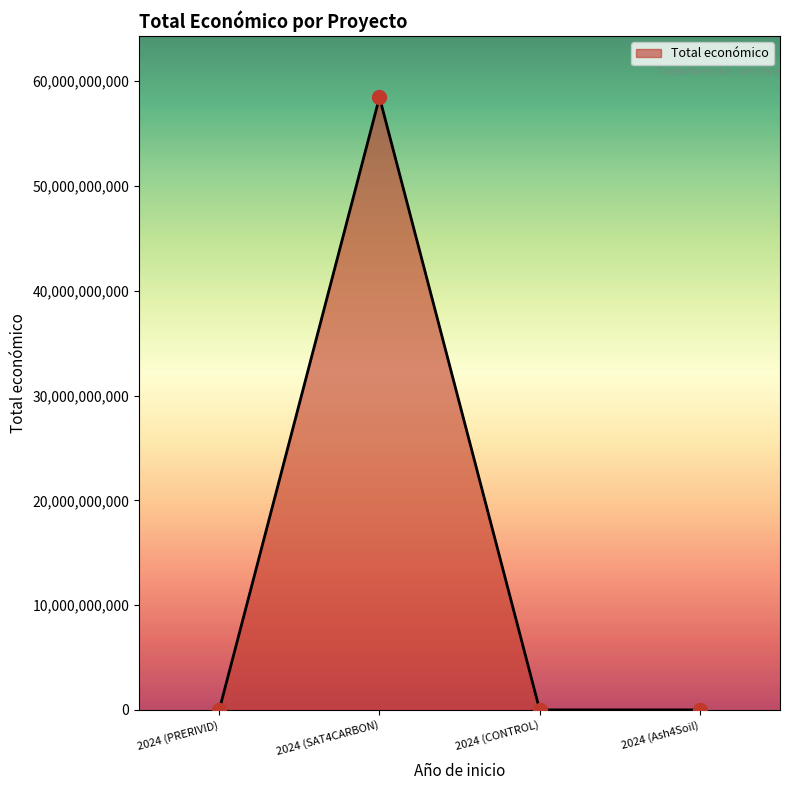

What is the change in value from 2024 (PRERIVID) to 2024 (SAT4CARBON)?

+58462351984